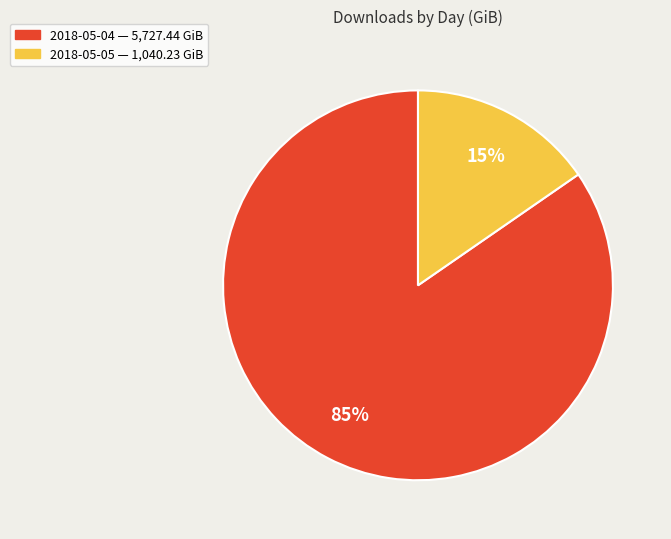

Between 2018-05-05 and 2018-05-04, which is larger?

2018-05-04